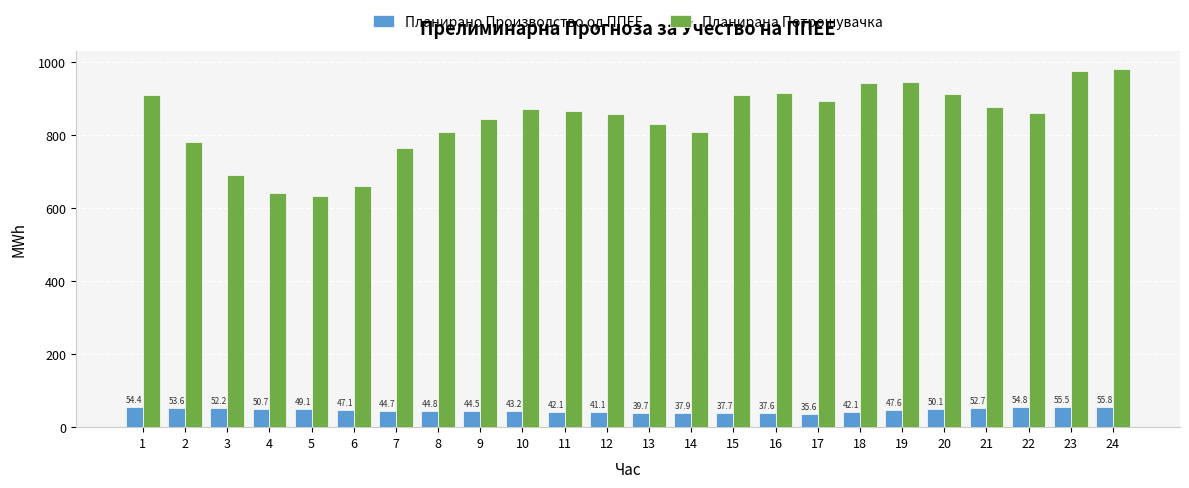

What is the lowest value of the Планирано Производство од ППЕЕ series?

35.6